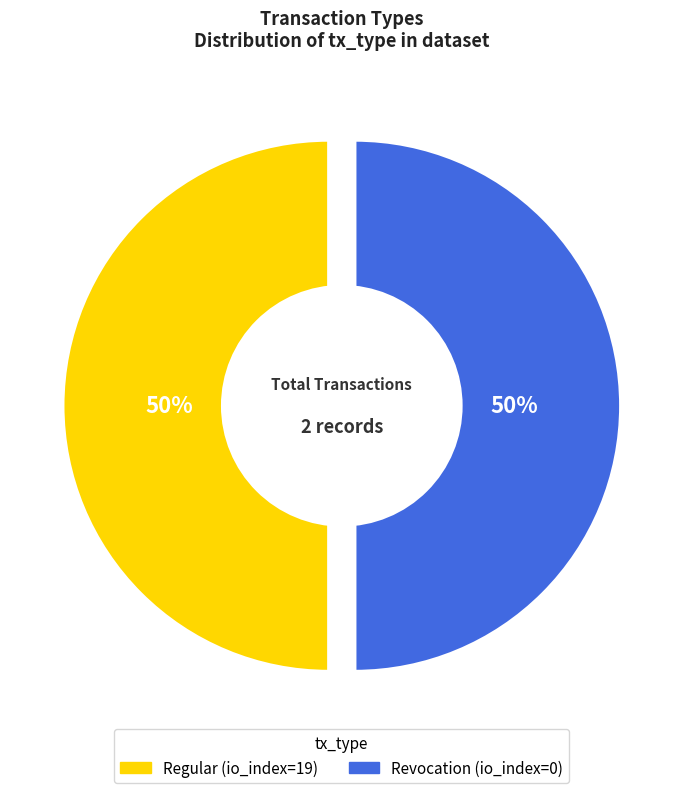

Count the number of slices in the pie.

2